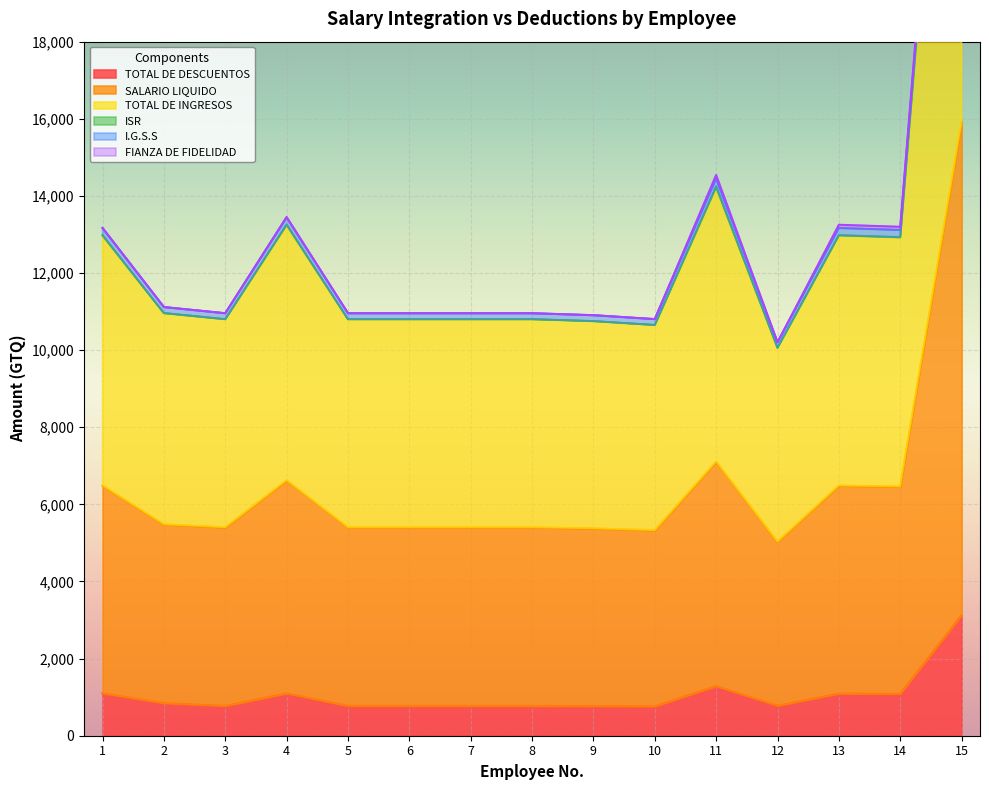

True or false: SALARIO LIQUIDO and ISR cross at least once.

False